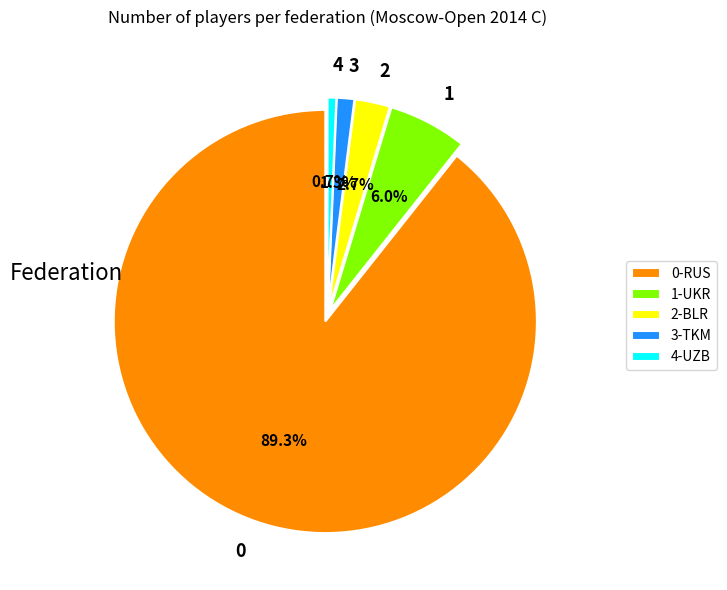

Does 2 account for over 50% of the chart?

No